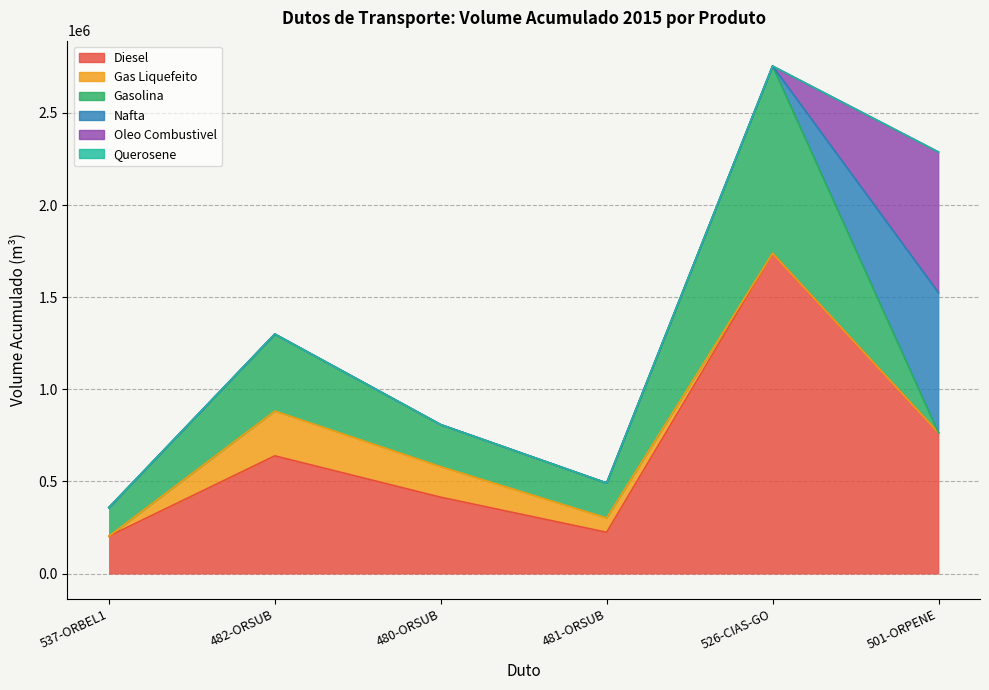

How many data points in Oleo Combustivel are above 0?

1